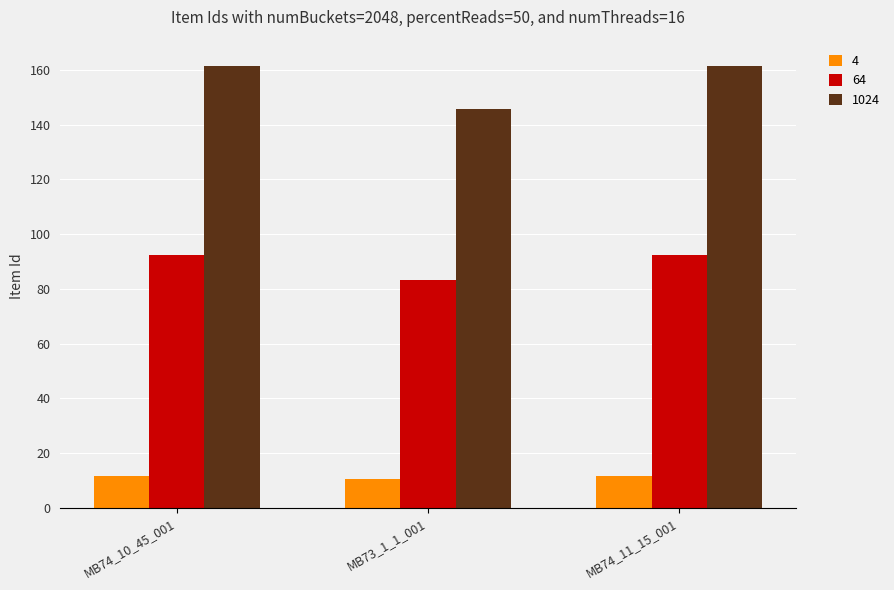

Is the value of 4 at MB74_10_45_001 greater than the value of 64 at MB73_1_1_001?

No